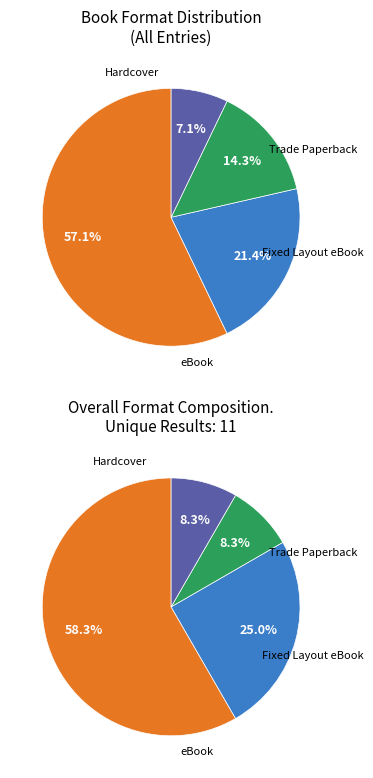

Is Fixed Layout eBook the majority of the pie?

No